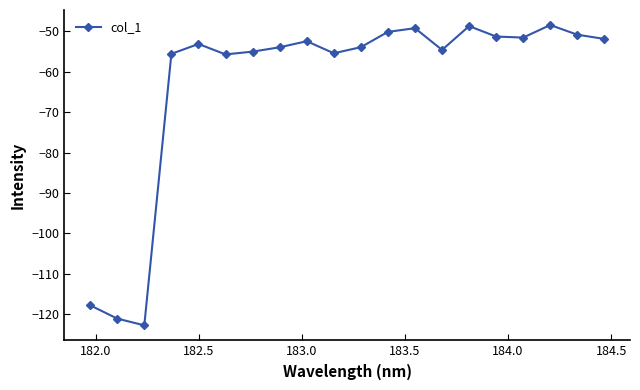

What is the maximum value shown in the chart?

-48.4